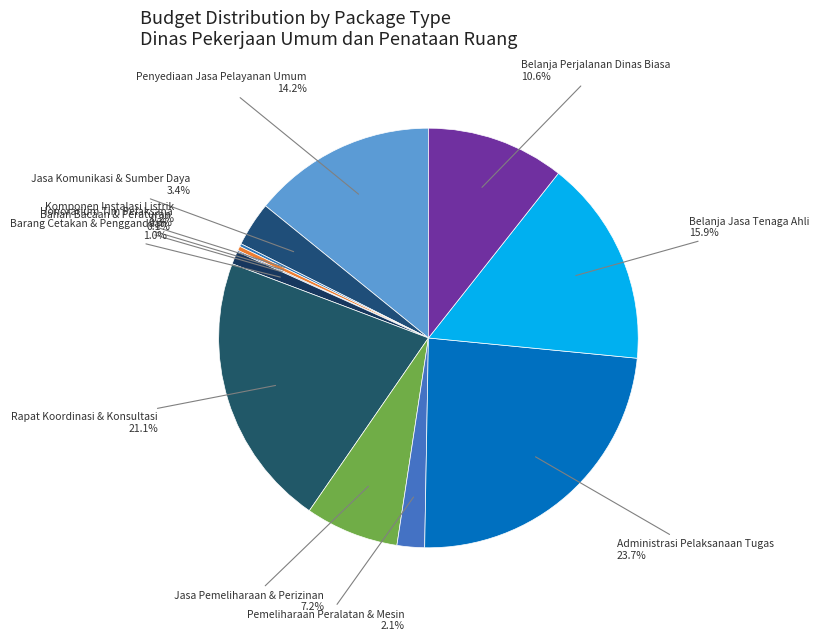

Which category has the biggest portion of the pie?

Administrasi Pelaksanaan Tugas